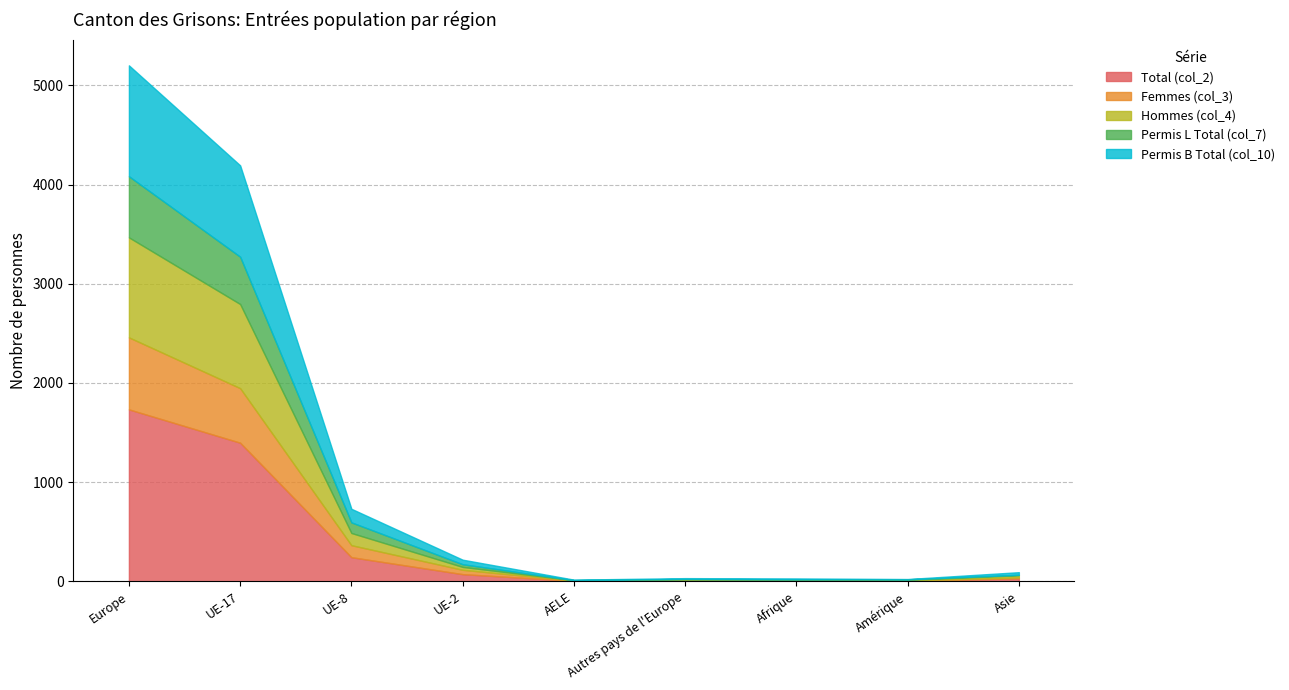

Which series has the largest total across all categories?

Total (col_2)